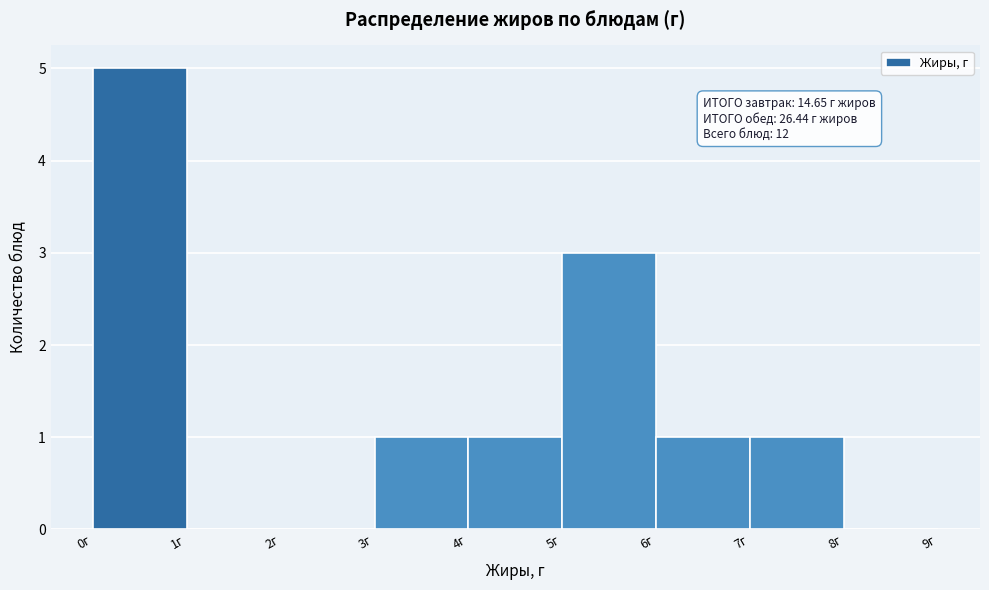

Which range on the x-axis has the tallest bar?

0 to 1